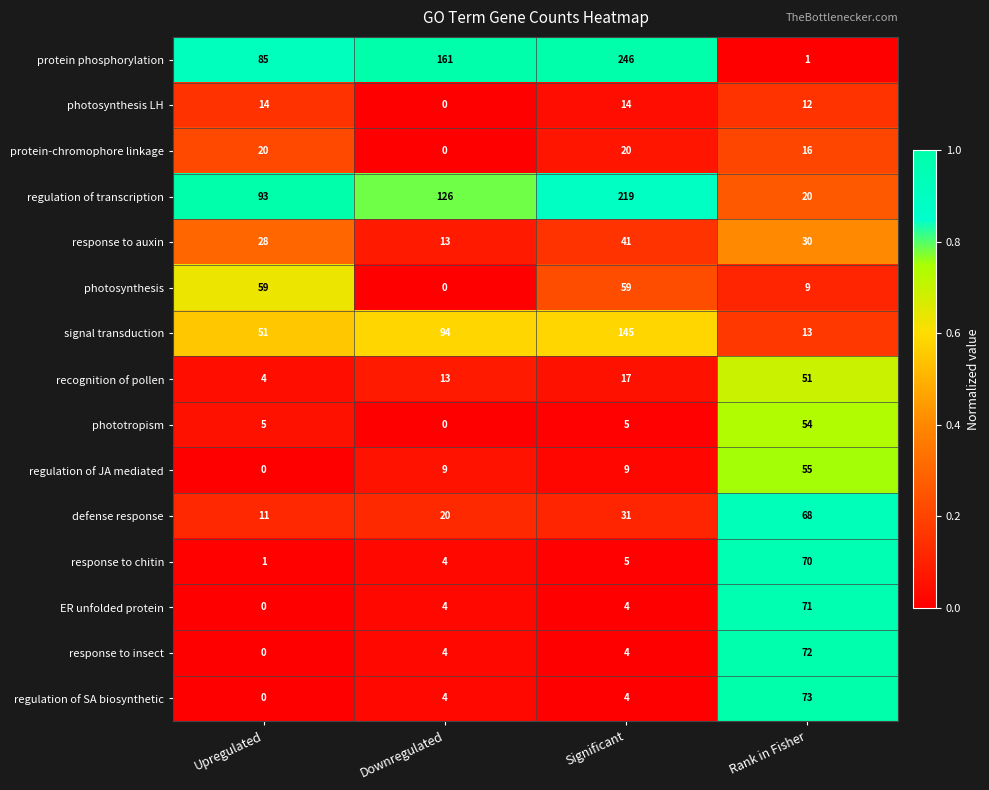

Rank the series by their maximum value, from highest to lowest.

protein phosphorylation, regulation of transcription, signal transduction, regulation of SA biosynthetic, response to insect, ER unfolded protein, response to chitin, defense response, photosynthesis, regulation of JA mediated, phototropism, recognition of pollen, response to auxin, protein-chromophore linkage, photosynthesis LH